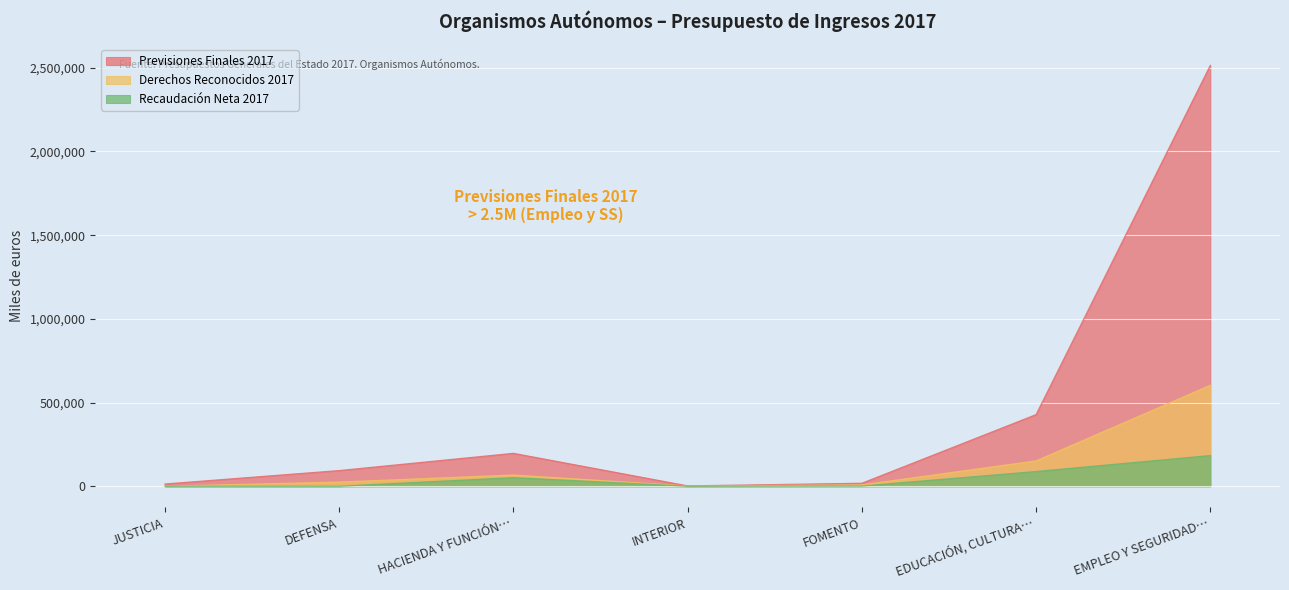

True or false: Previsiones Finales 2017 has more than 2 interior local peaks.

False